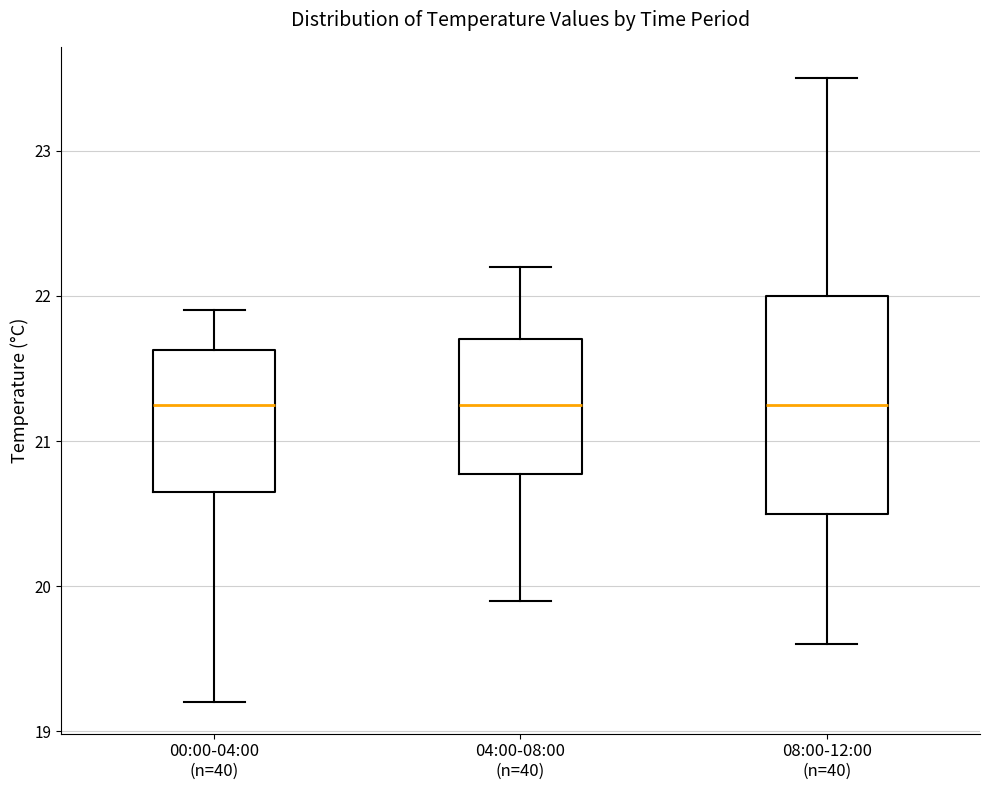

Comparing the boxes themselves (not the whiskers), which one is the tallest?

08:00-12:00 (n=40)